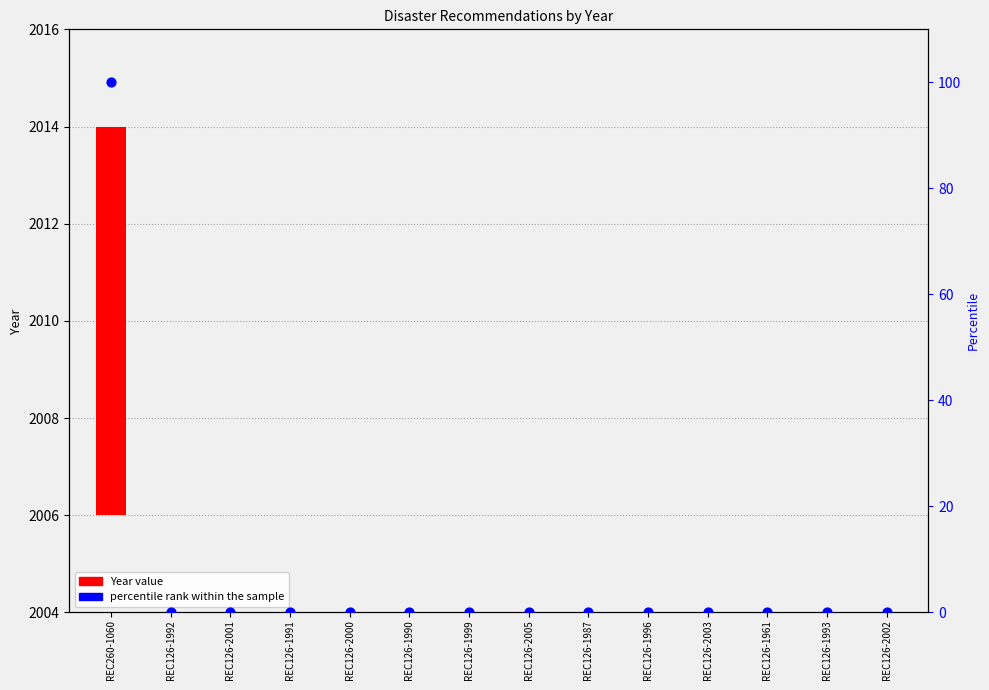

At how many categories does at least one series exceed 49?

1